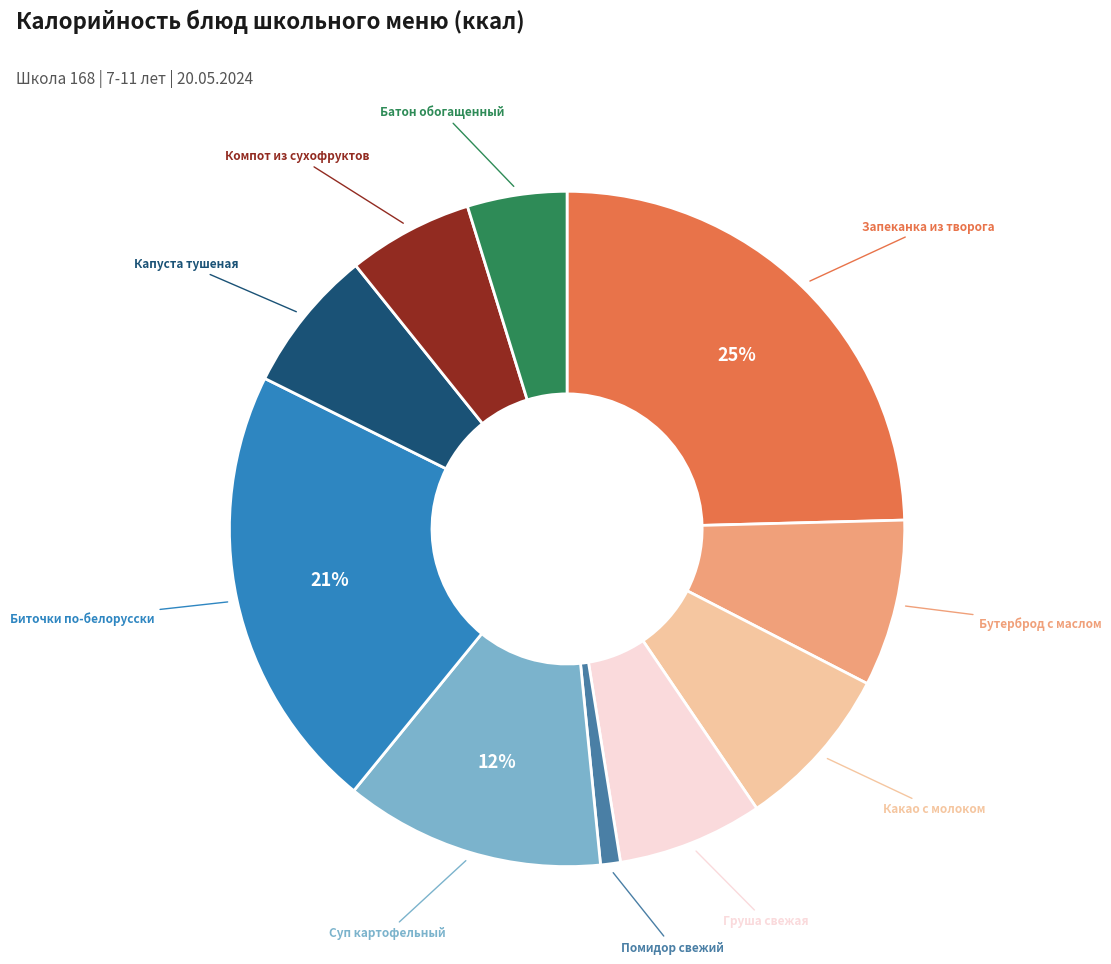

To the nearest percent, what is the difference between the largest and smallest slice percentages?

24%